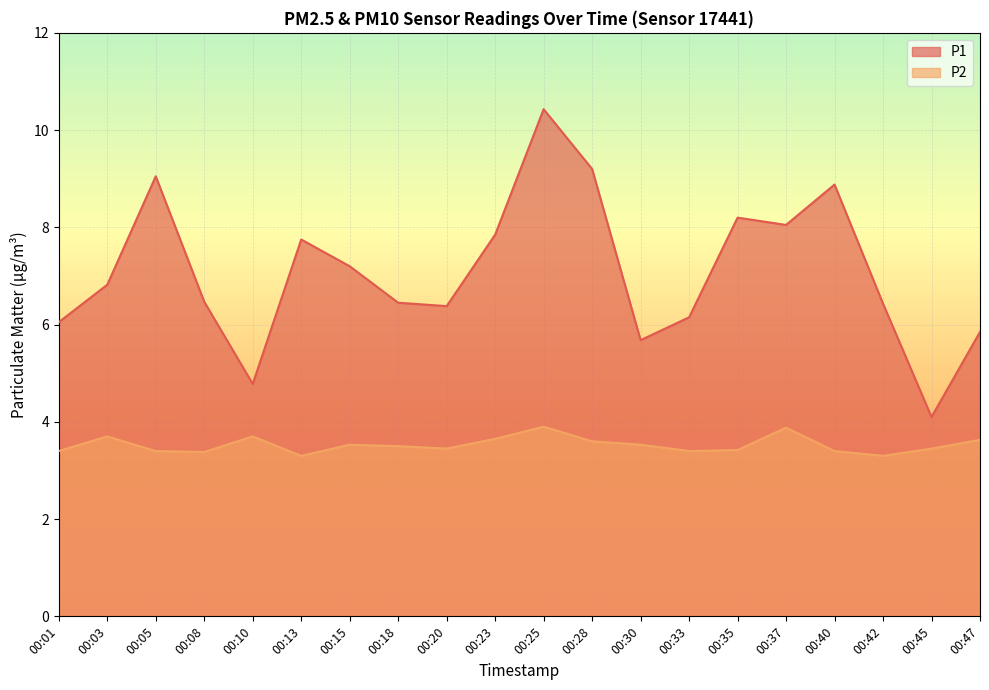

Is it true that P2 equals 3.4 at 00:05?

True